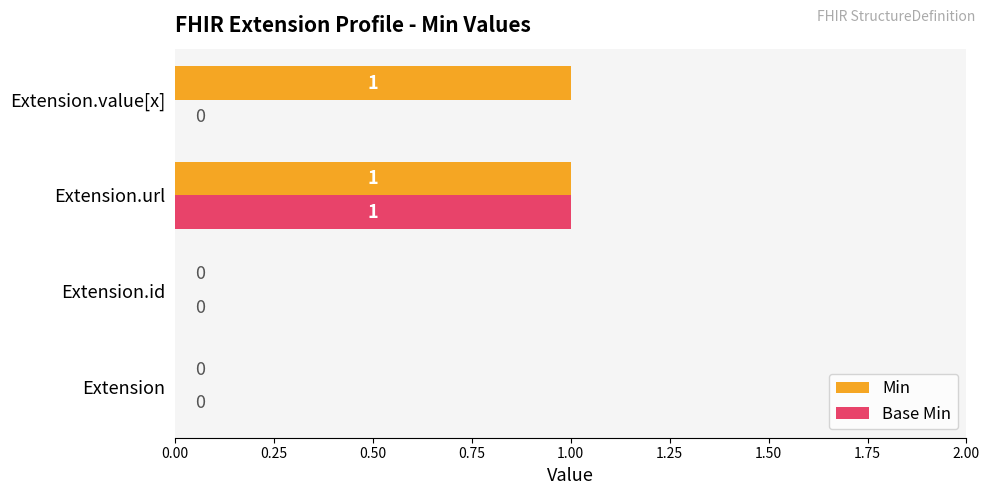

At which category is the sum across all series the highest?

Extension.url